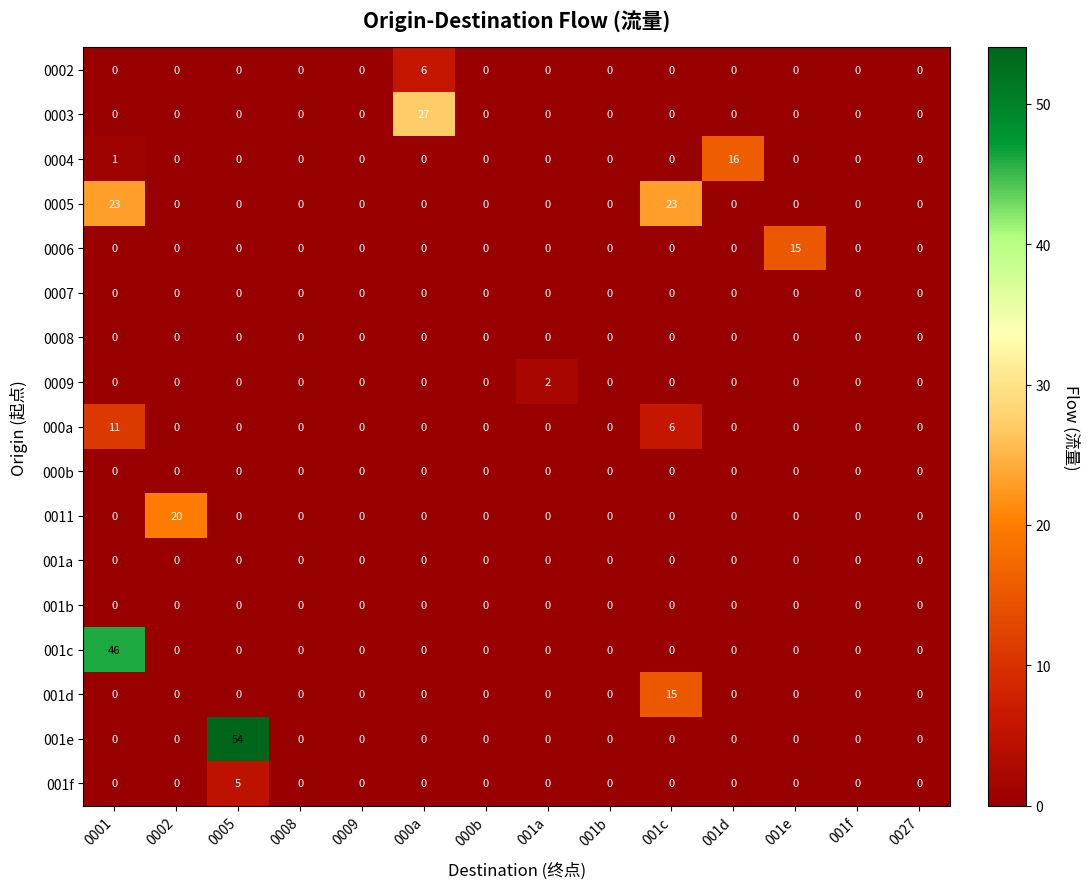

What is the greatest value displayed?

54